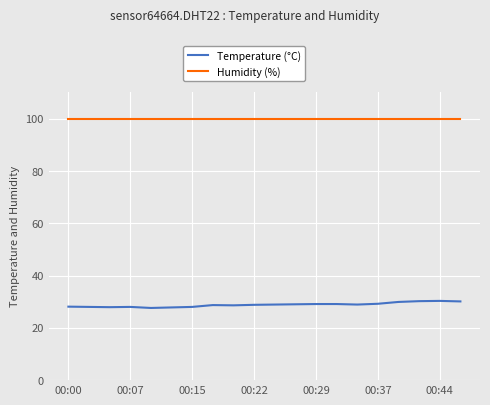

What is the greatest value displayed?

99.9